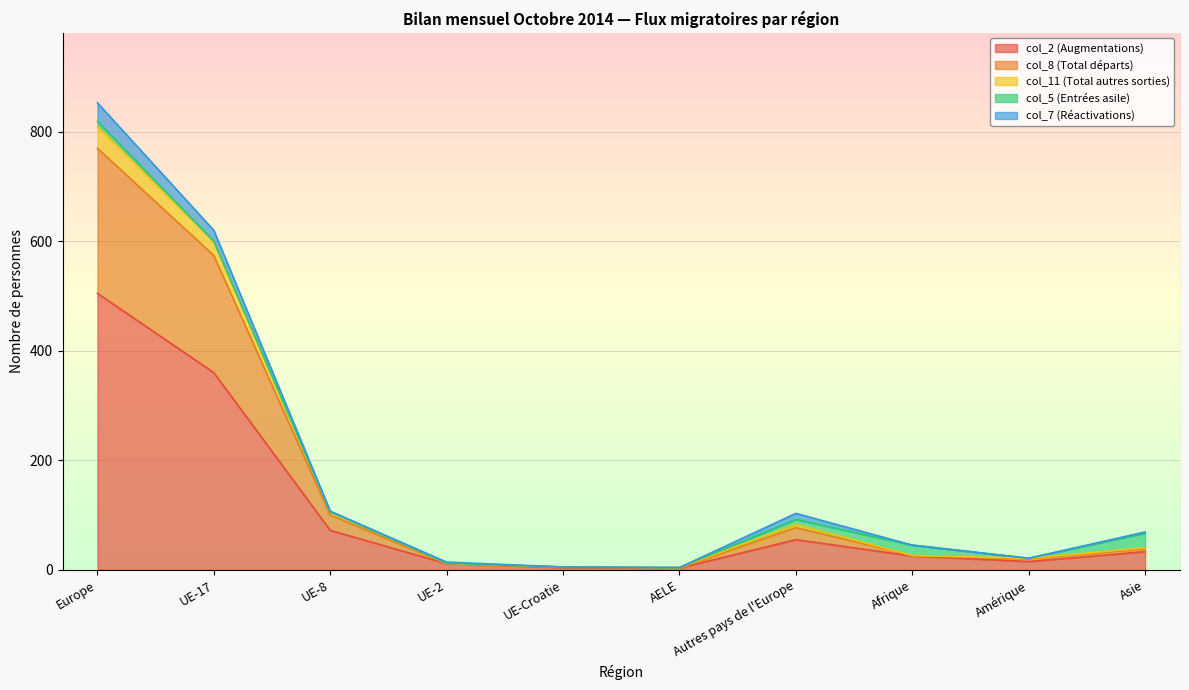

Which label corresponds to the largest value in the chart?

Europe